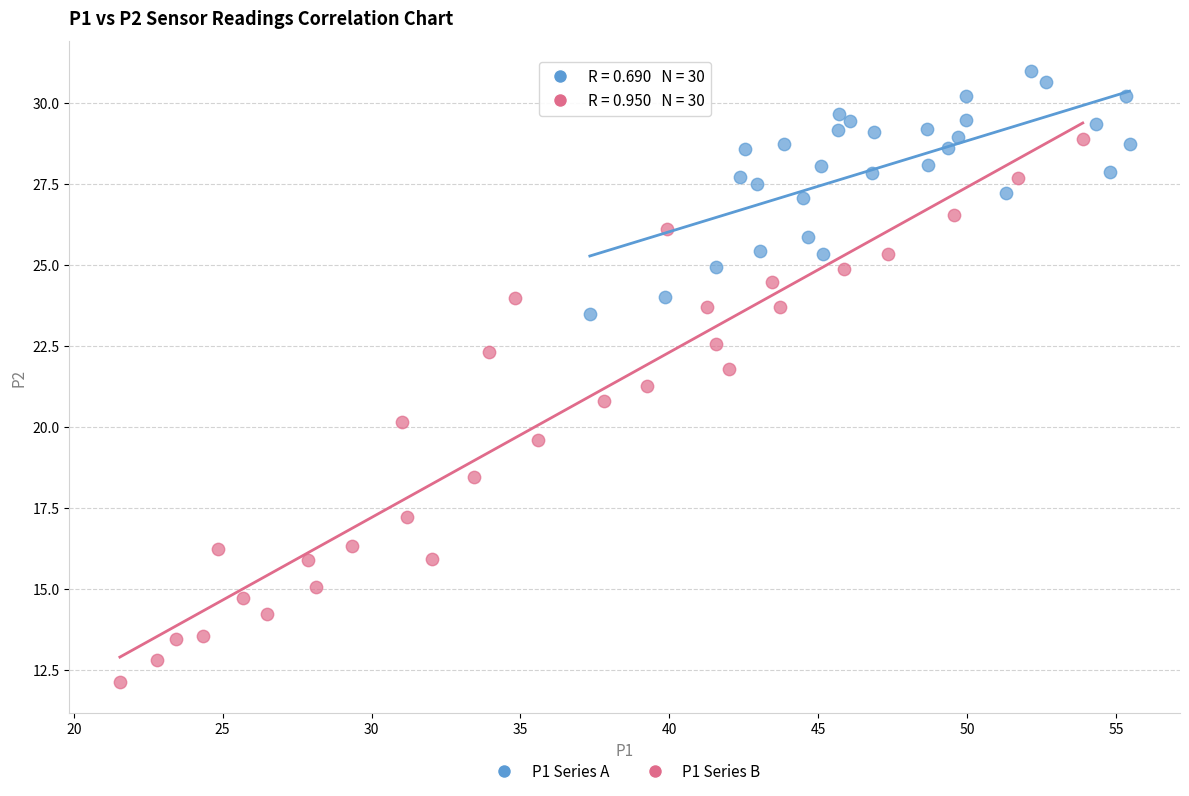

What are all the series names shown in the legend?

P1 Series A, P1 Series B